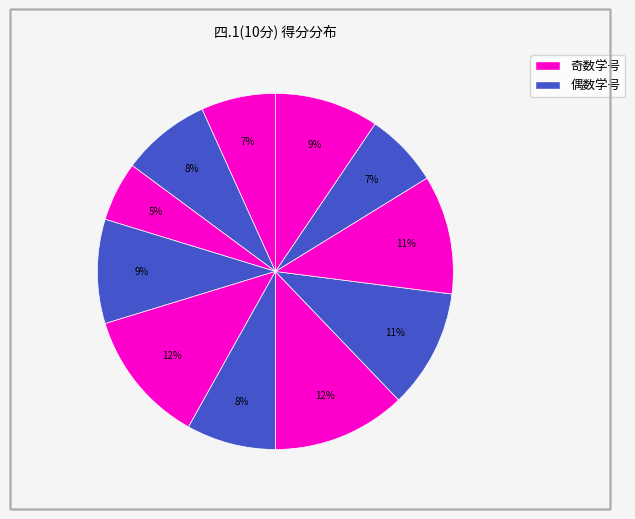

How many slices are in this pie chart?

11